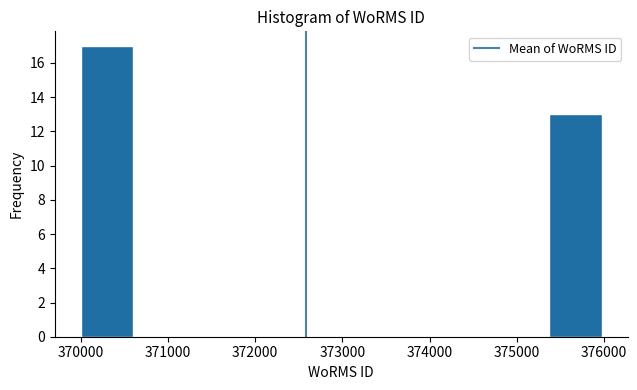

Which range on the x-axis has the tallest bar?

370000 to 370600